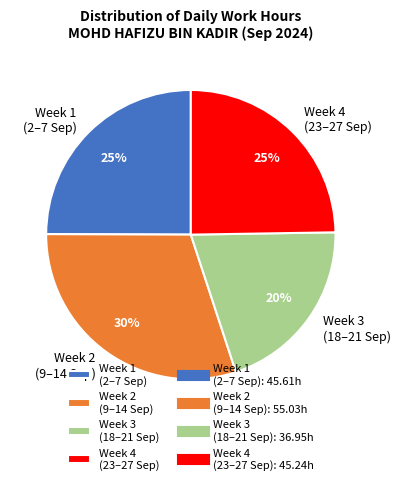

How many slices are in this pie chart?

4